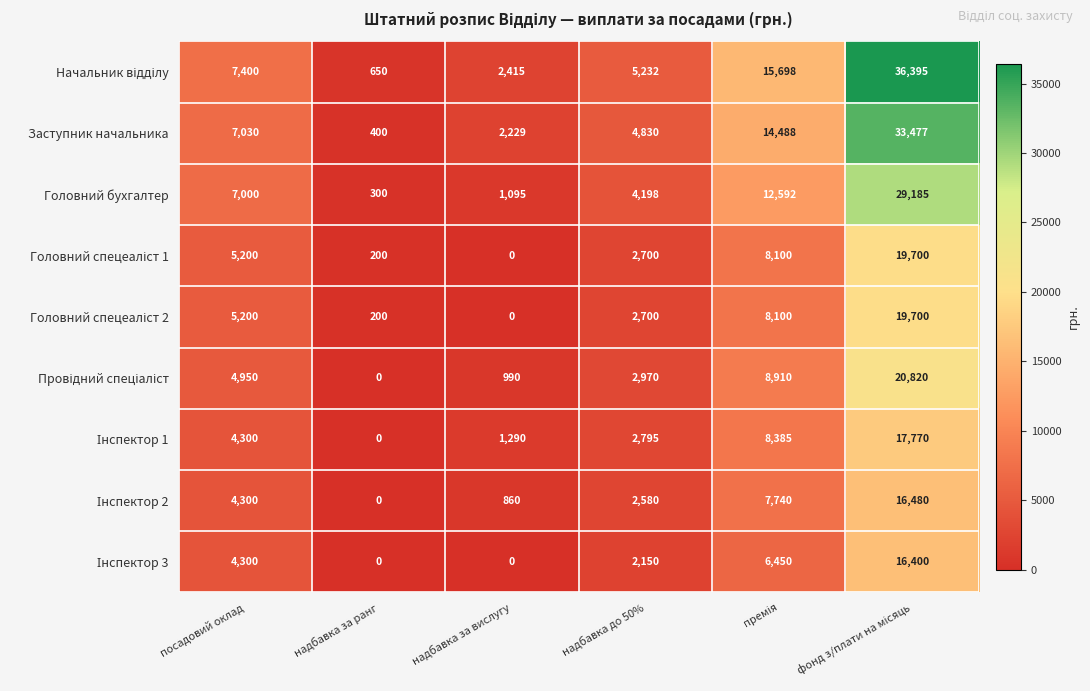

What is the greatest value displayed?

36395